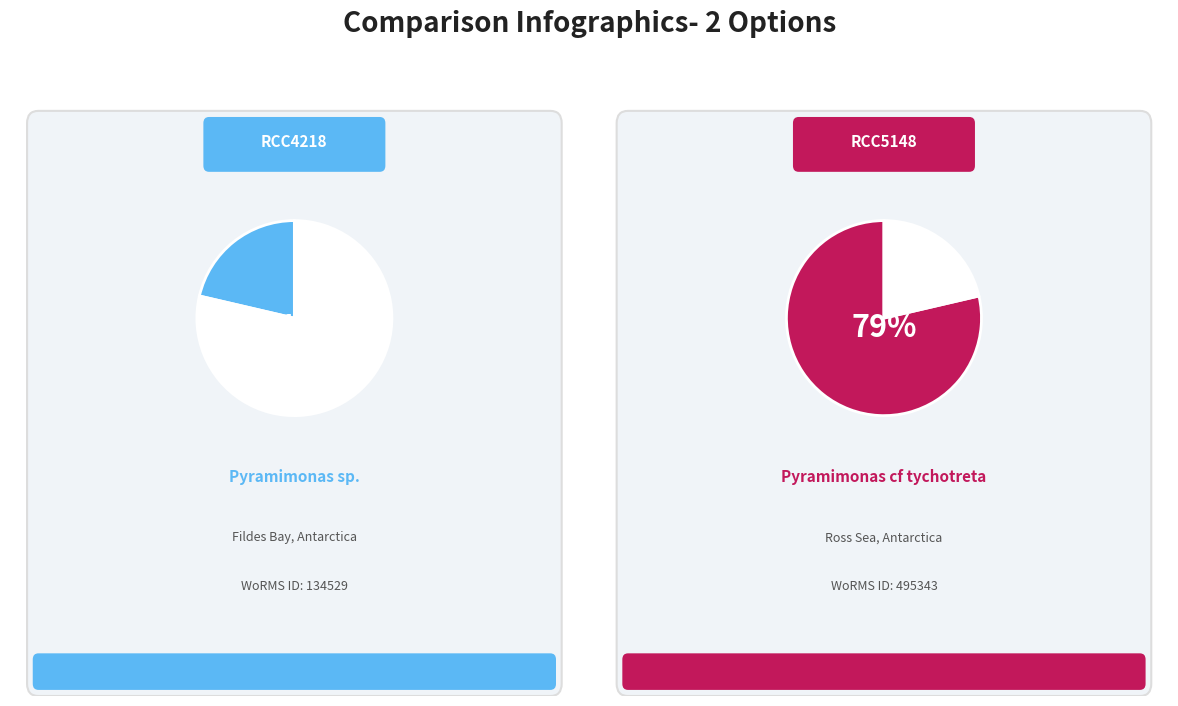

Rank the categories by value from highest to lowest.

RCC5148, RCC4218